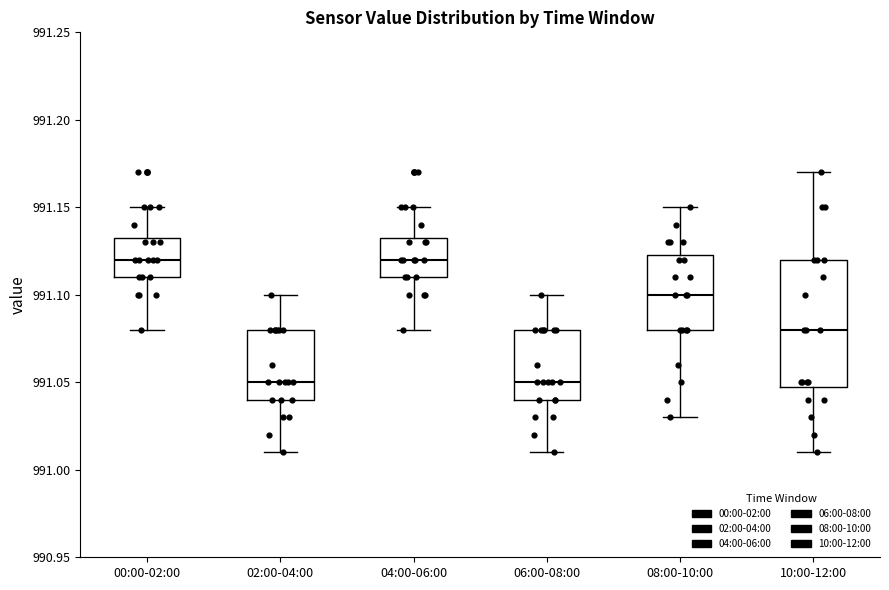

Comparing the boxes themselves (not the whiskers), which one is the tallest?

10:00-12:00